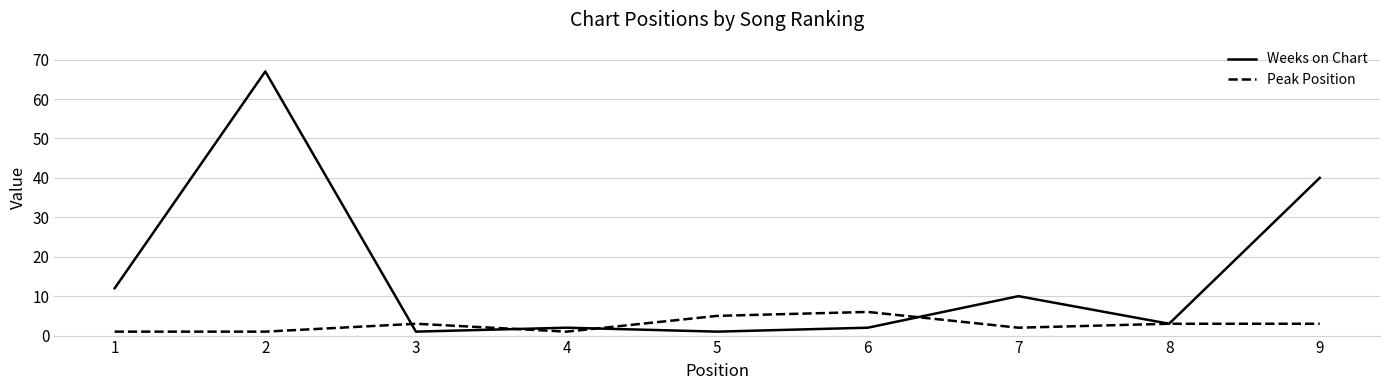

Reading left to right, what are all the values shown in this chart?

Weeks on Chart: 12	67	1	2	1	2	10	3	40
Peak Position: 1	1	3	1	5	6	2	3	3